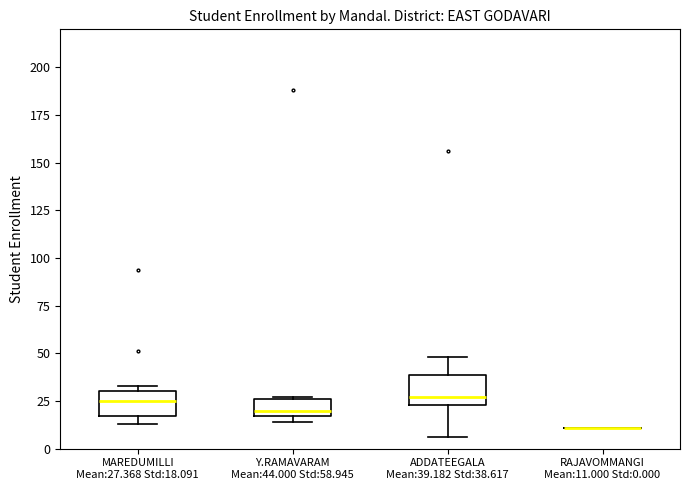

Reading left to right, transcribe this box plot: for each box, give where its median line is, the range the box spans, and where its two whiskers end, as read against the y-axis. The values are not printed on the chart, so give them approximately, as read against the axis.

MAREDUMILLI Mean:27.368 Std:18.091: median 25, box 15 to 30, whiskers 15 (just below the box's lower edge) to 35
Y.RAMAVARAM Mean:44.000 Std:58.945: median 20, box 15 to 25, whiskers 15 (just below the box's lower edge) to 25
ADDATEEGALA Mean:39.182 Std:38.617: median 25 (just above the box's lower edge), box 25 to 40, whiskers 5 to 50
RAJAVOMMANGI Mean:11.000 Std:0.000: box collapsed to a line at 10, whiskers 10 to 10